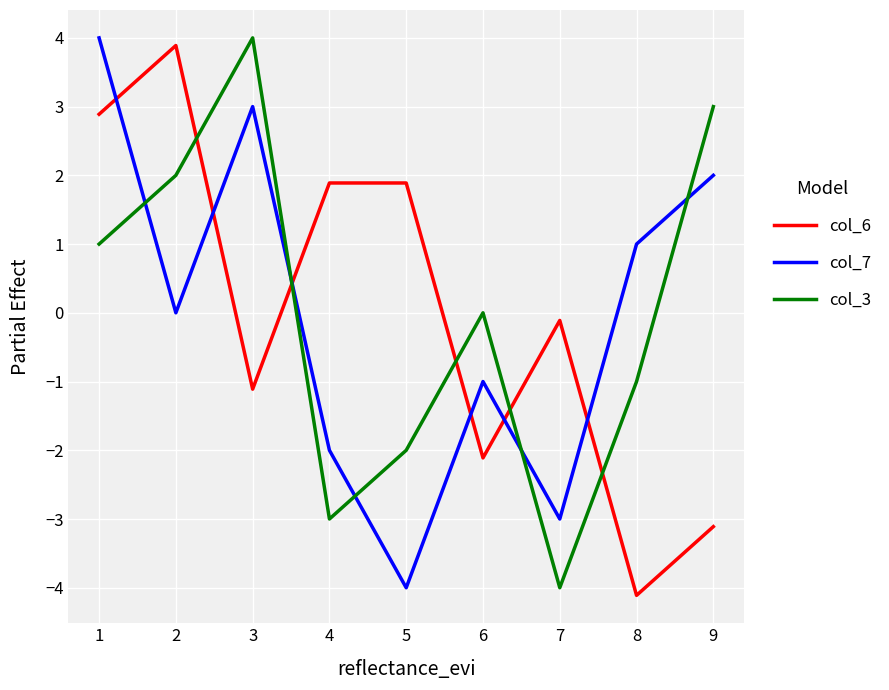

Is the value of col_7 at 8 greater than the value of col_6 at 2?

No